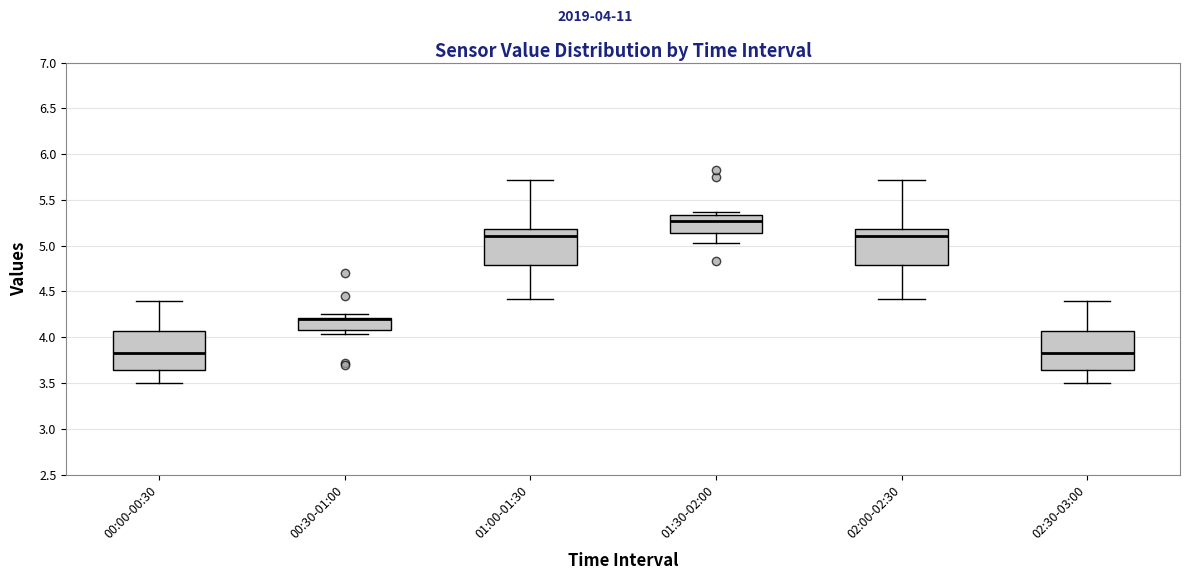

Where does the lower whisker of the box for 01:00-01:30 end on the y-axis? The values are not printed on the chart, so give them approximately, as read against the axis.

4.40